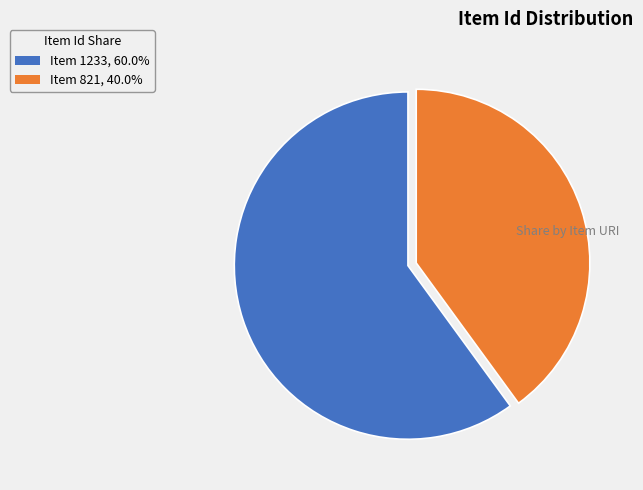

Does Item 1233 account for over 50% of the chart?

Yes